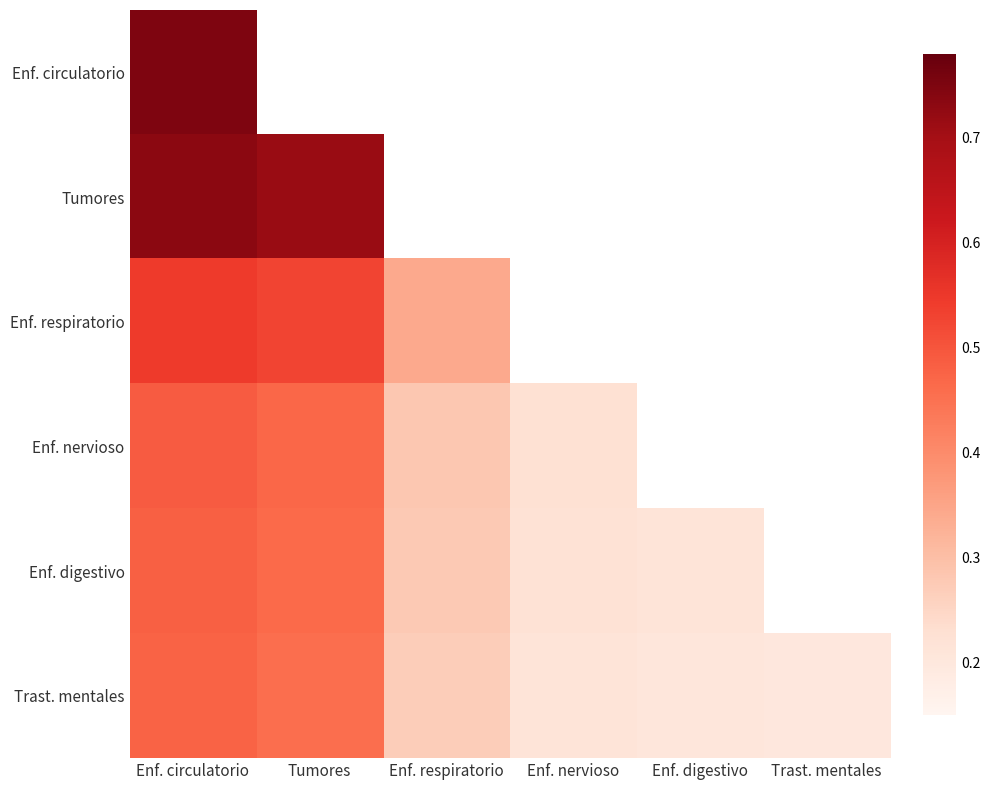

List the labels in order of Enf. nervioso value, largest first.

Enf. circulatorio, Tumores, Enf. respiratorio, Enf. nervioso, Enf. digestivo, Trast. mentales